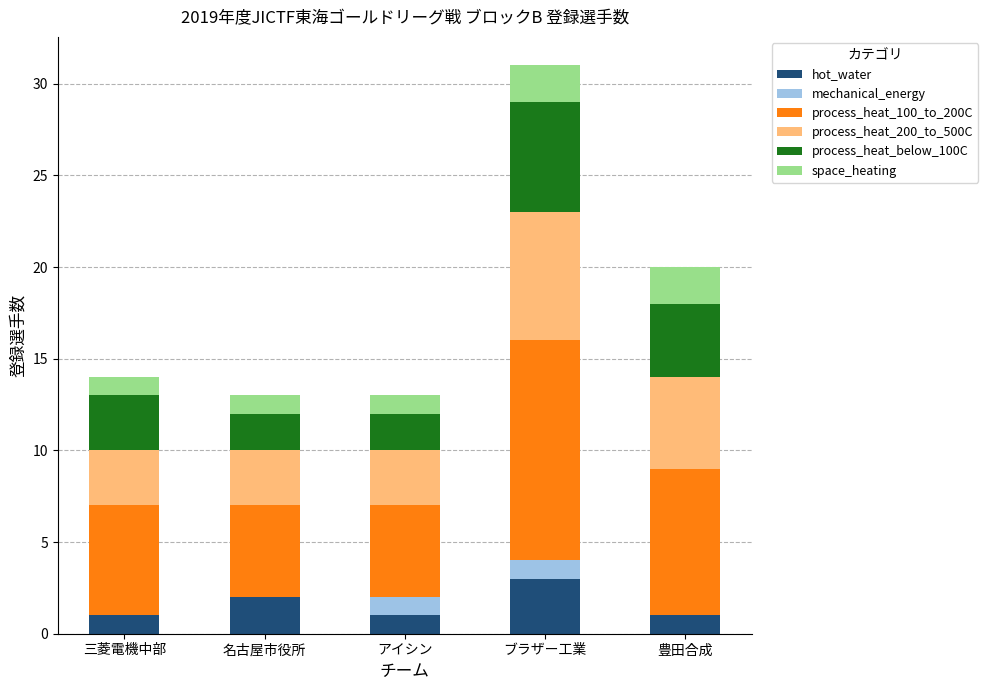

What is the highest value of the hot_water series?

3